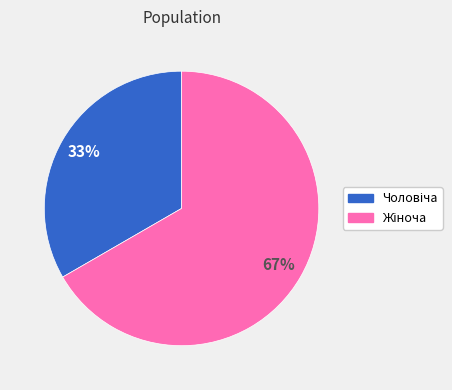

To the nearest percent, what is the average slice percentage?

50%